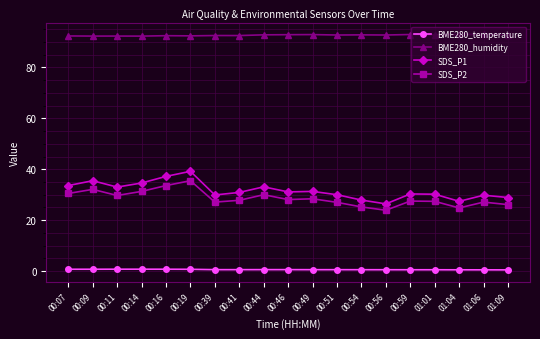

Which series has the largest total across all categories?

BME280_humidity